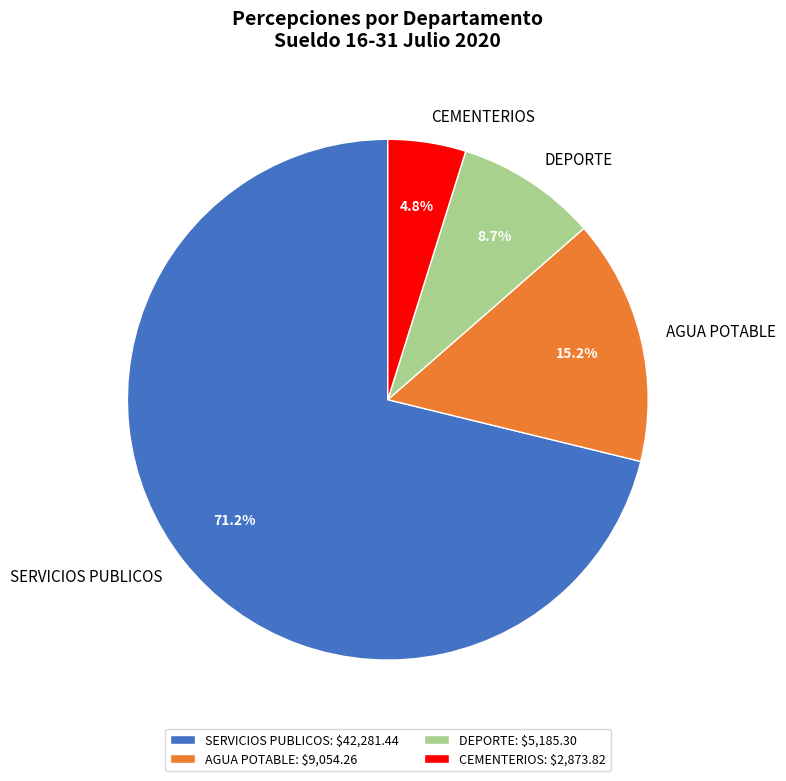

Which category has the biggest portion of the pie?

SERVICIOS PUBLICOS